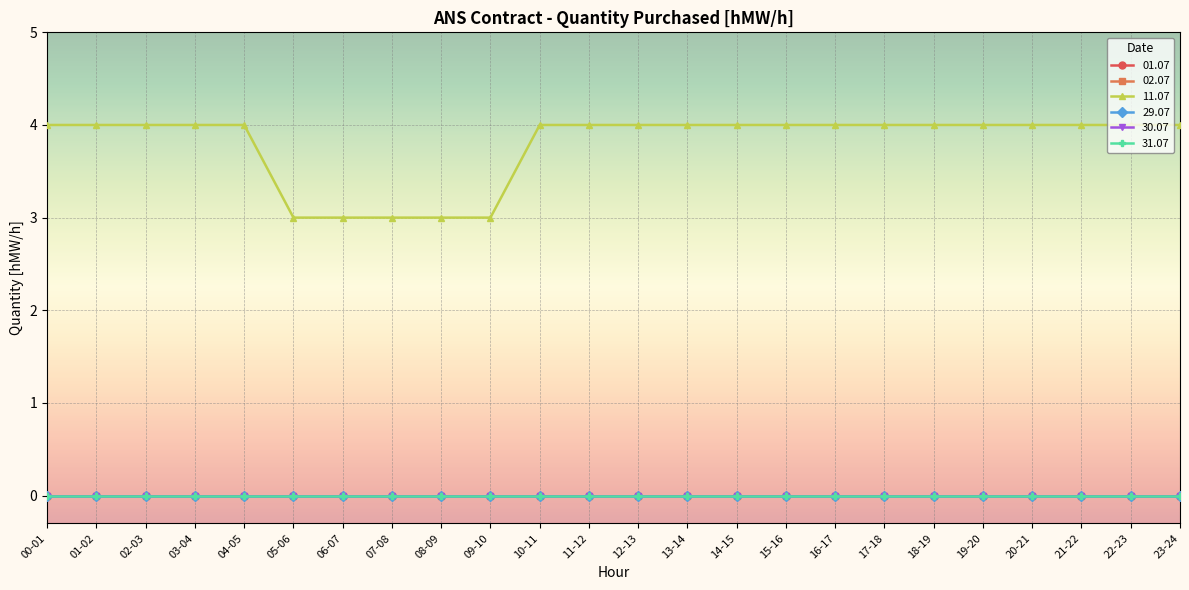

What is the average value of the 11.07 series?

4